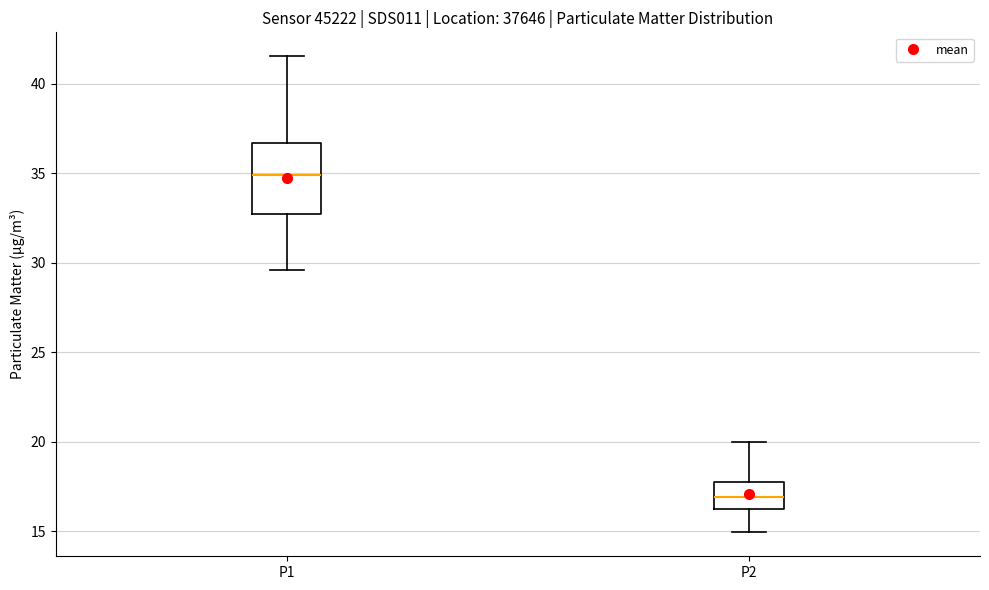

Comparing the boxes themselves (not the whiskers), which one is the tallest?

P1